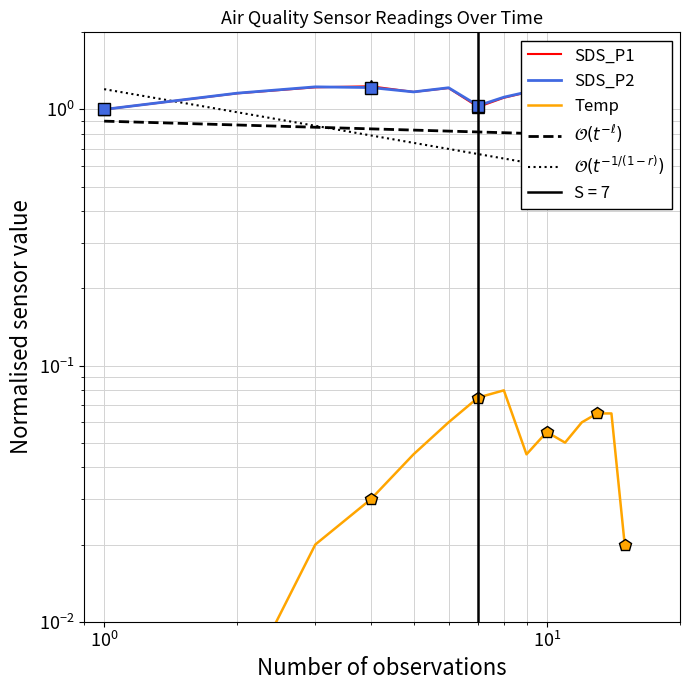

True or false: SDS_P1 and SDS_P2 cross at least once.

True